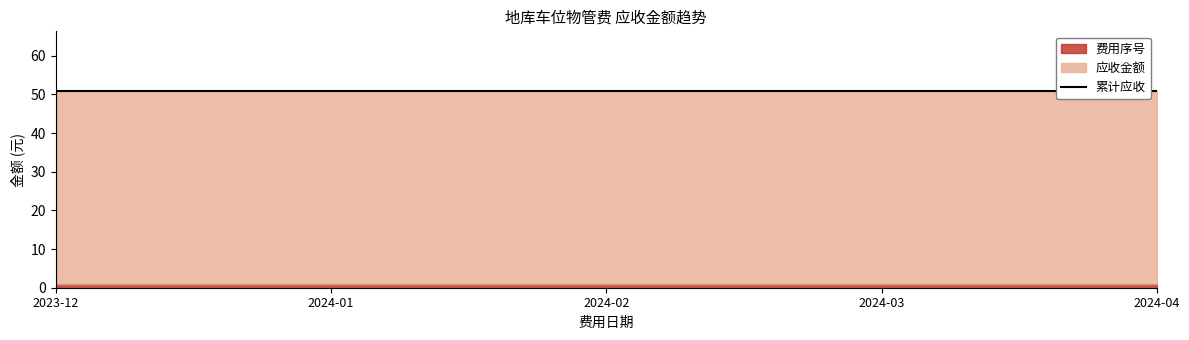

List the series in order of their peak value, highest first.

应收金额, 费用序号